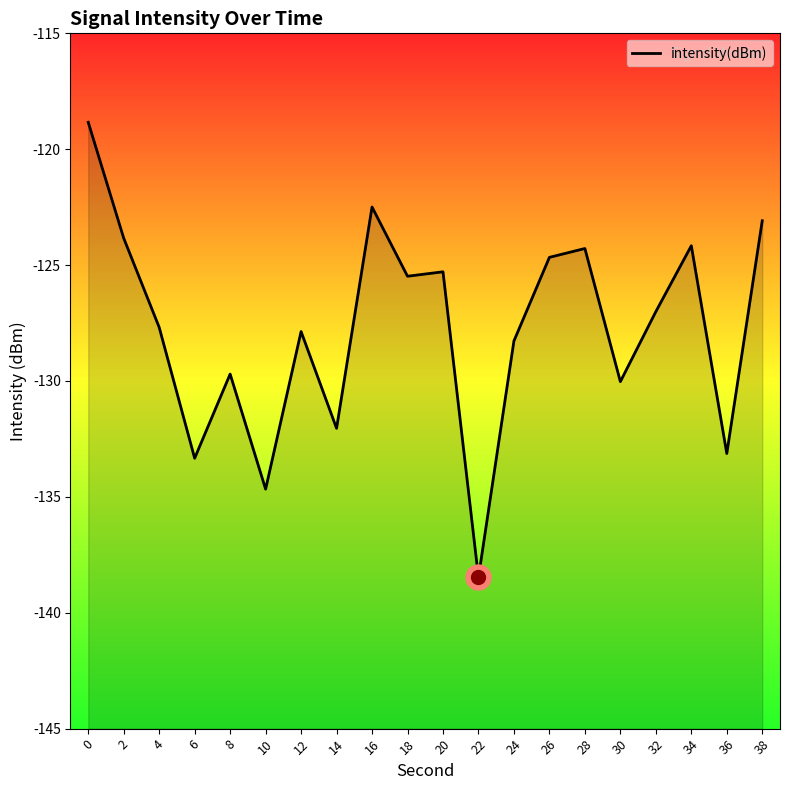

List the labels in order of value, largest first.

0, 16, 38, 2, 34, 28, 26, 20, 18, 32, 4, 12, 24, 8, 30, 14, 36, 6, 10, 22